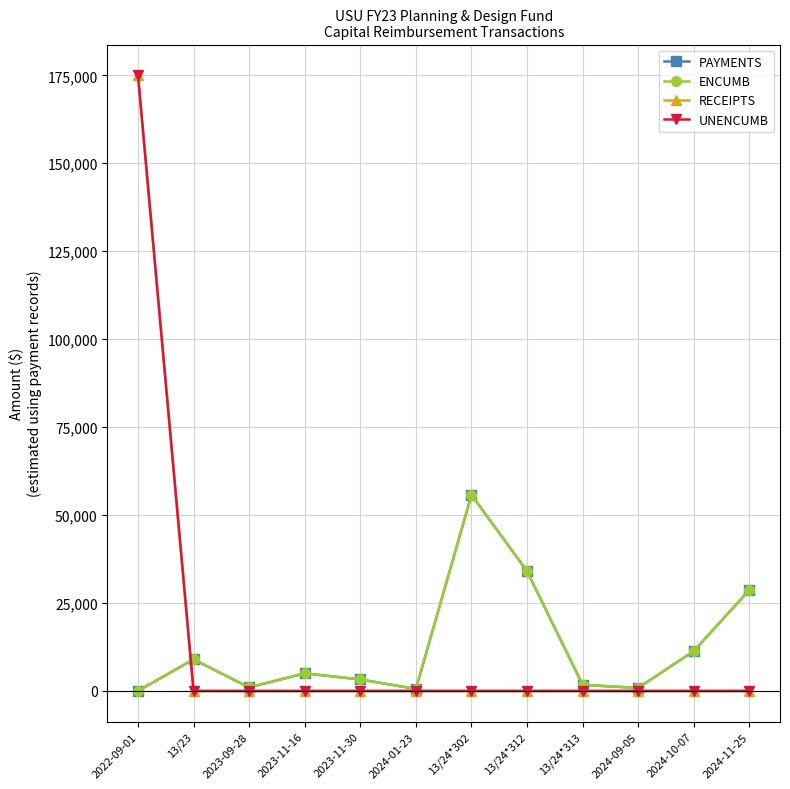

Between 2023-11-16 and 2024-11-25, which series saw the biggest shift?

PAYMENTS